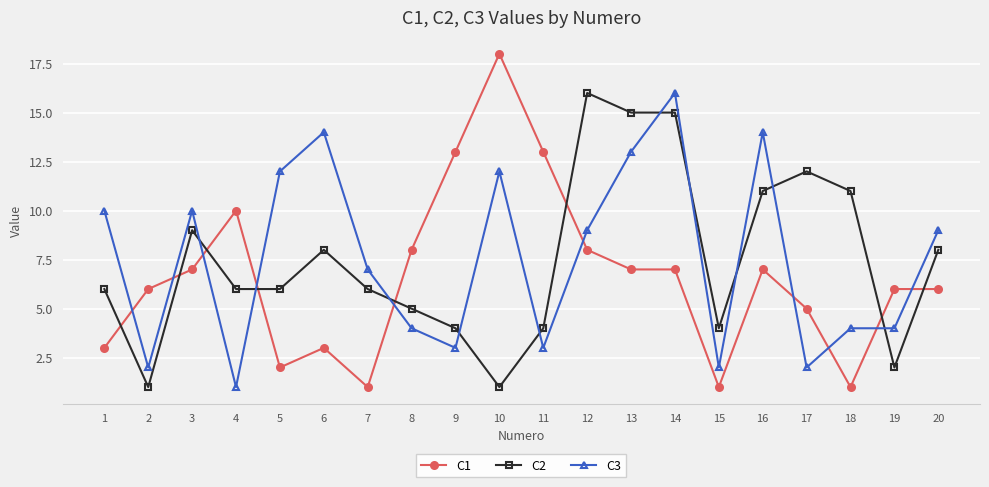

Which series has the largest range (max minus min)?

C1